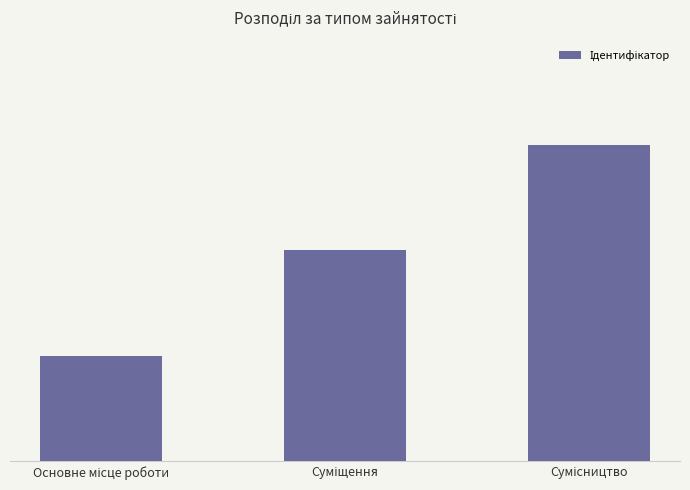

Are the bars horizontal?

No